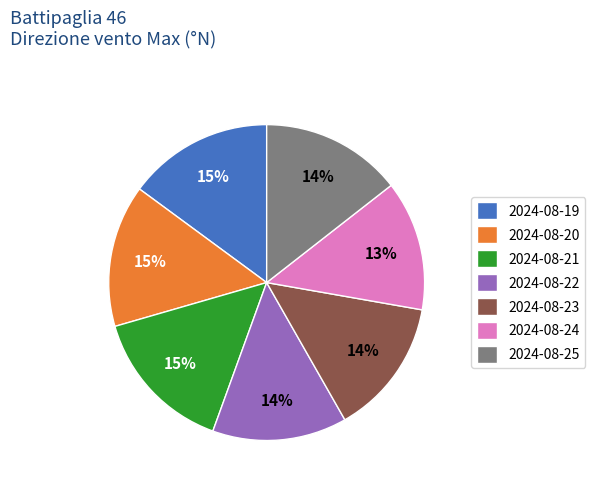

To the nearest percent, what is the average slice percentage?

14%